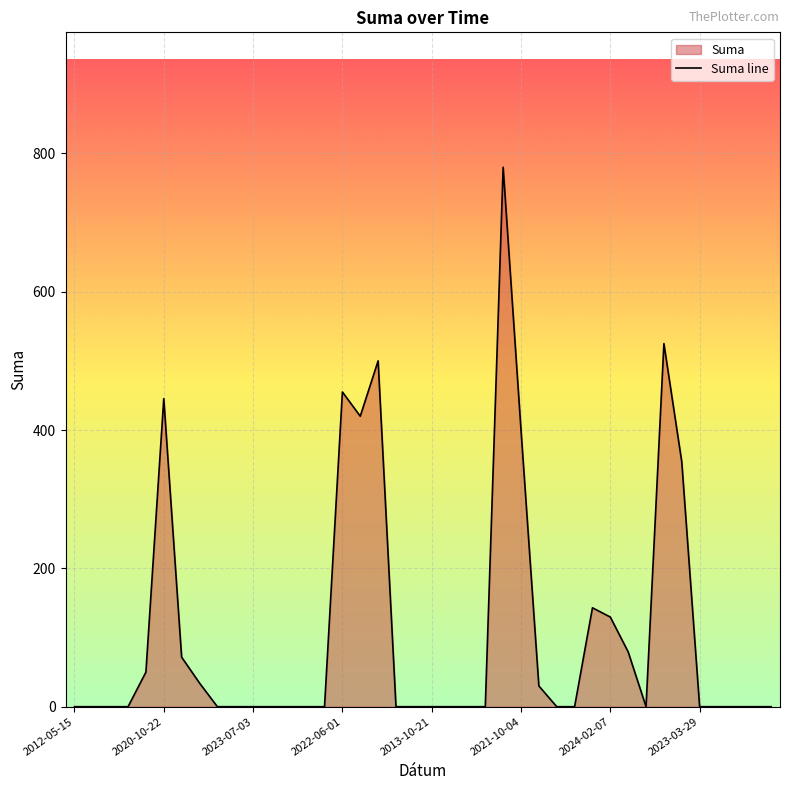

Reading right to left, extract all data points from this chart.

0.0	0.0	0.0	0.0	0.0	354.0	525.0	0.0	79.2	129.6	143.0	0.0	0.0	30.0	400.0	780.0	0.0	0.0	0.0	0.0	0.0	0.0	500.0	420.0	455.0	0.0	0.0	0.0	0.0	0.0	0.0	0.0	34.2	71.6	445.4	50.0	0.0	0.0	0.0	0.0